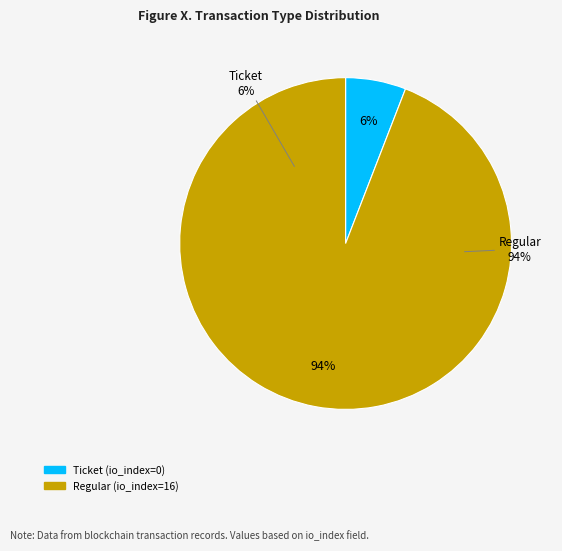

Between Ticket and Regular, which is larger?

Regular